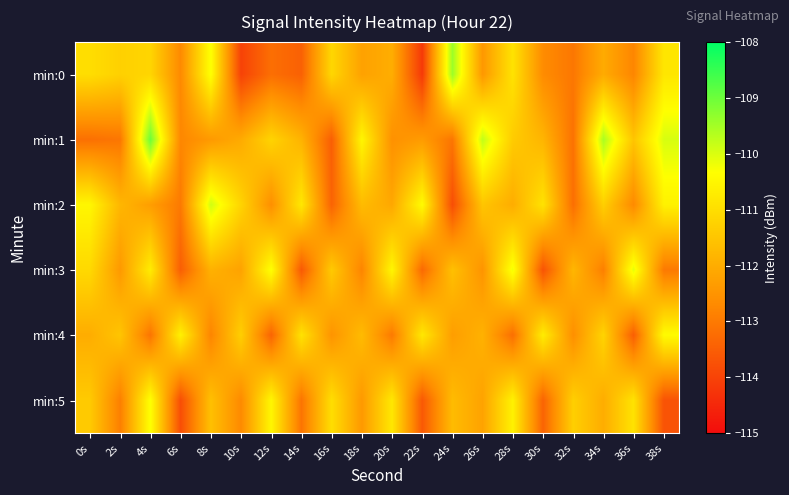

At how many categories does at least one series exceed -113?

20